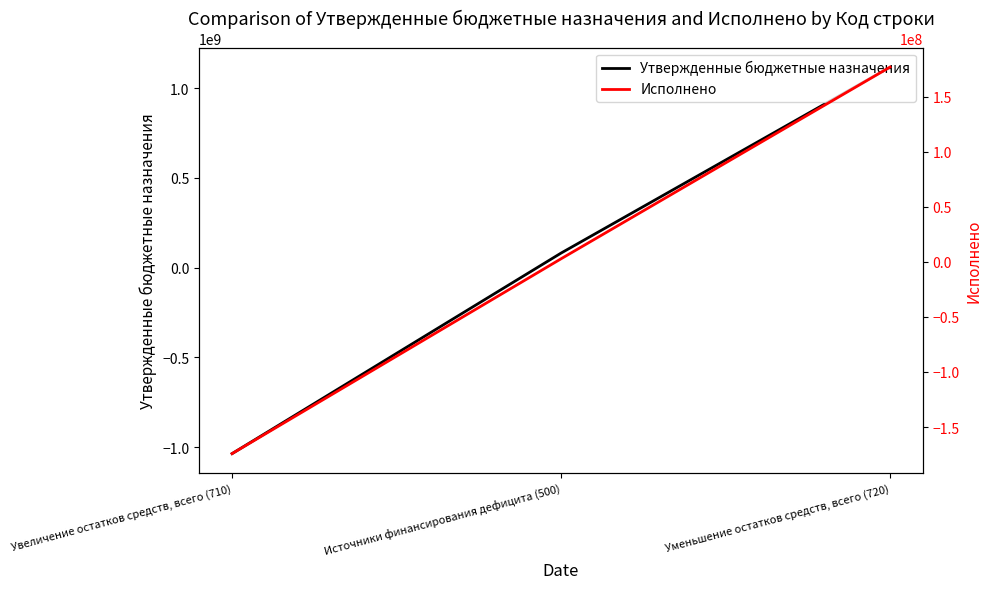

Reading left to right, extract all data points from this chart.

Утвержденные бюджетные назначения: Увеличение остатков средств, всего (710)=-1035815815.5	Источники финансирования дефицита (500)=80924331.8	Уменьшение остатков средств, всего (720)=1116740147.4
Исполнено: Увеличение остатков средств, всего (710)=-174170421.4	Источники финансирования дефицита (500)=2832864.5	Уменьшение остатков средств, всего (720)=177003285.8